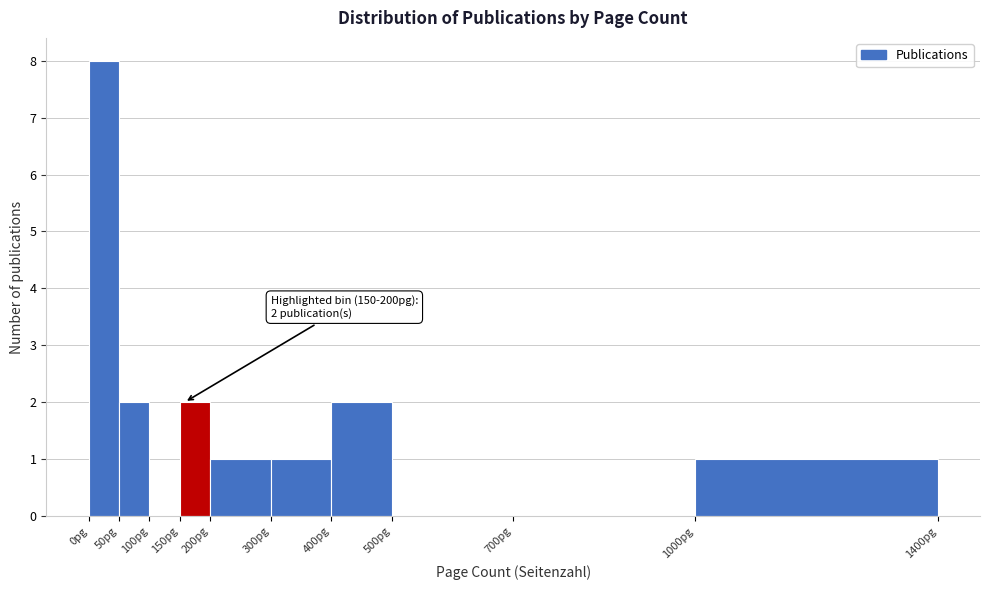

Which range on the x-axis has the tallest bar?

0 to 50